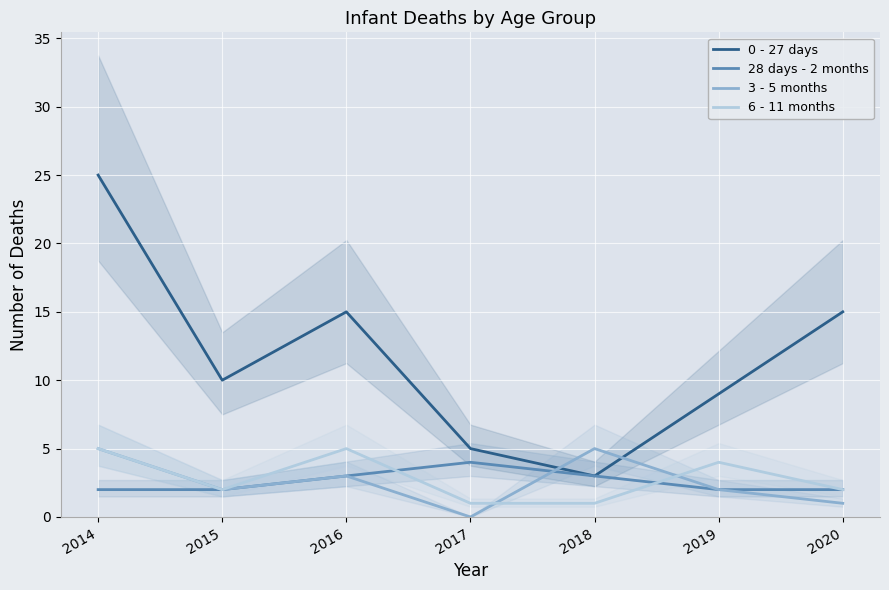

What is the maximum value shown in the chart?

25